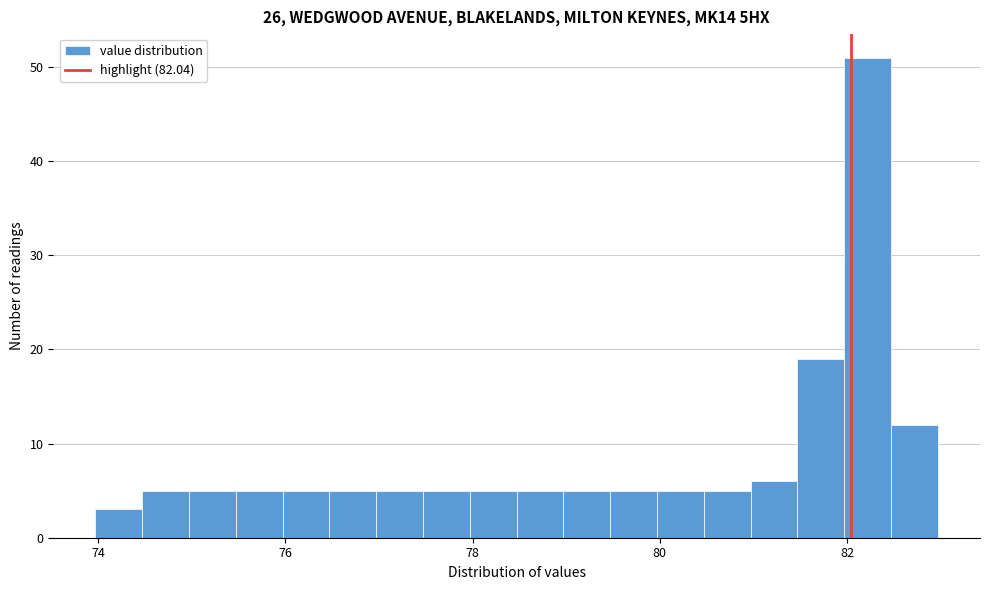

Around what value on the x-axis is the tallest bar? Give the approximate position of its centre, as read against the axis.

82.2